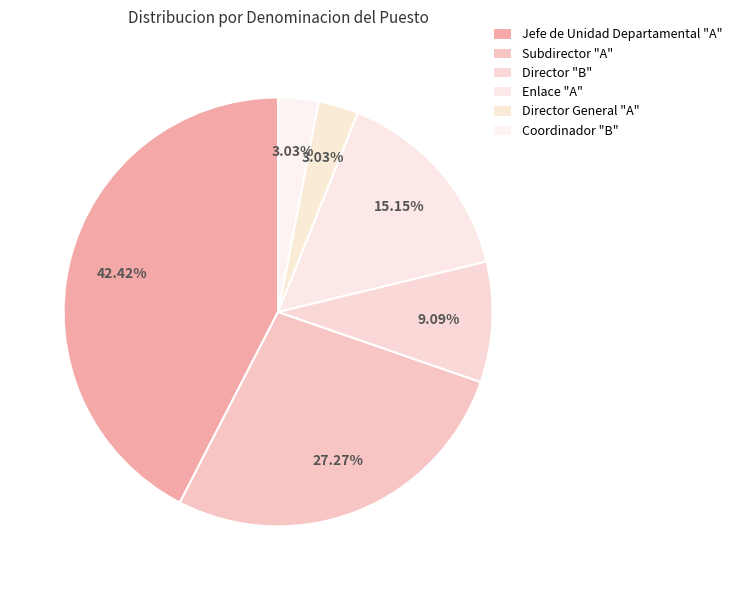

Which slice is the largest?

Jefe de Unidad Departamental "A"